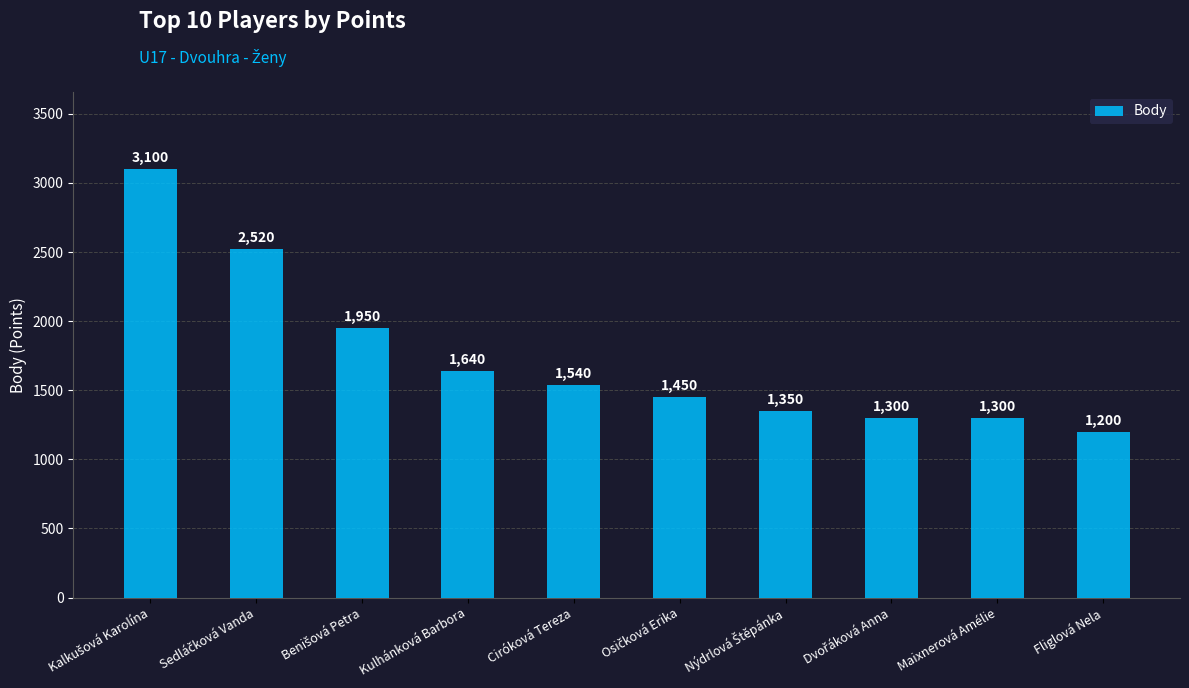

Reading left to right, extract all data points from this chart.

3100	2520	1950	1640	1540	1450	1350	1300	1300	1200